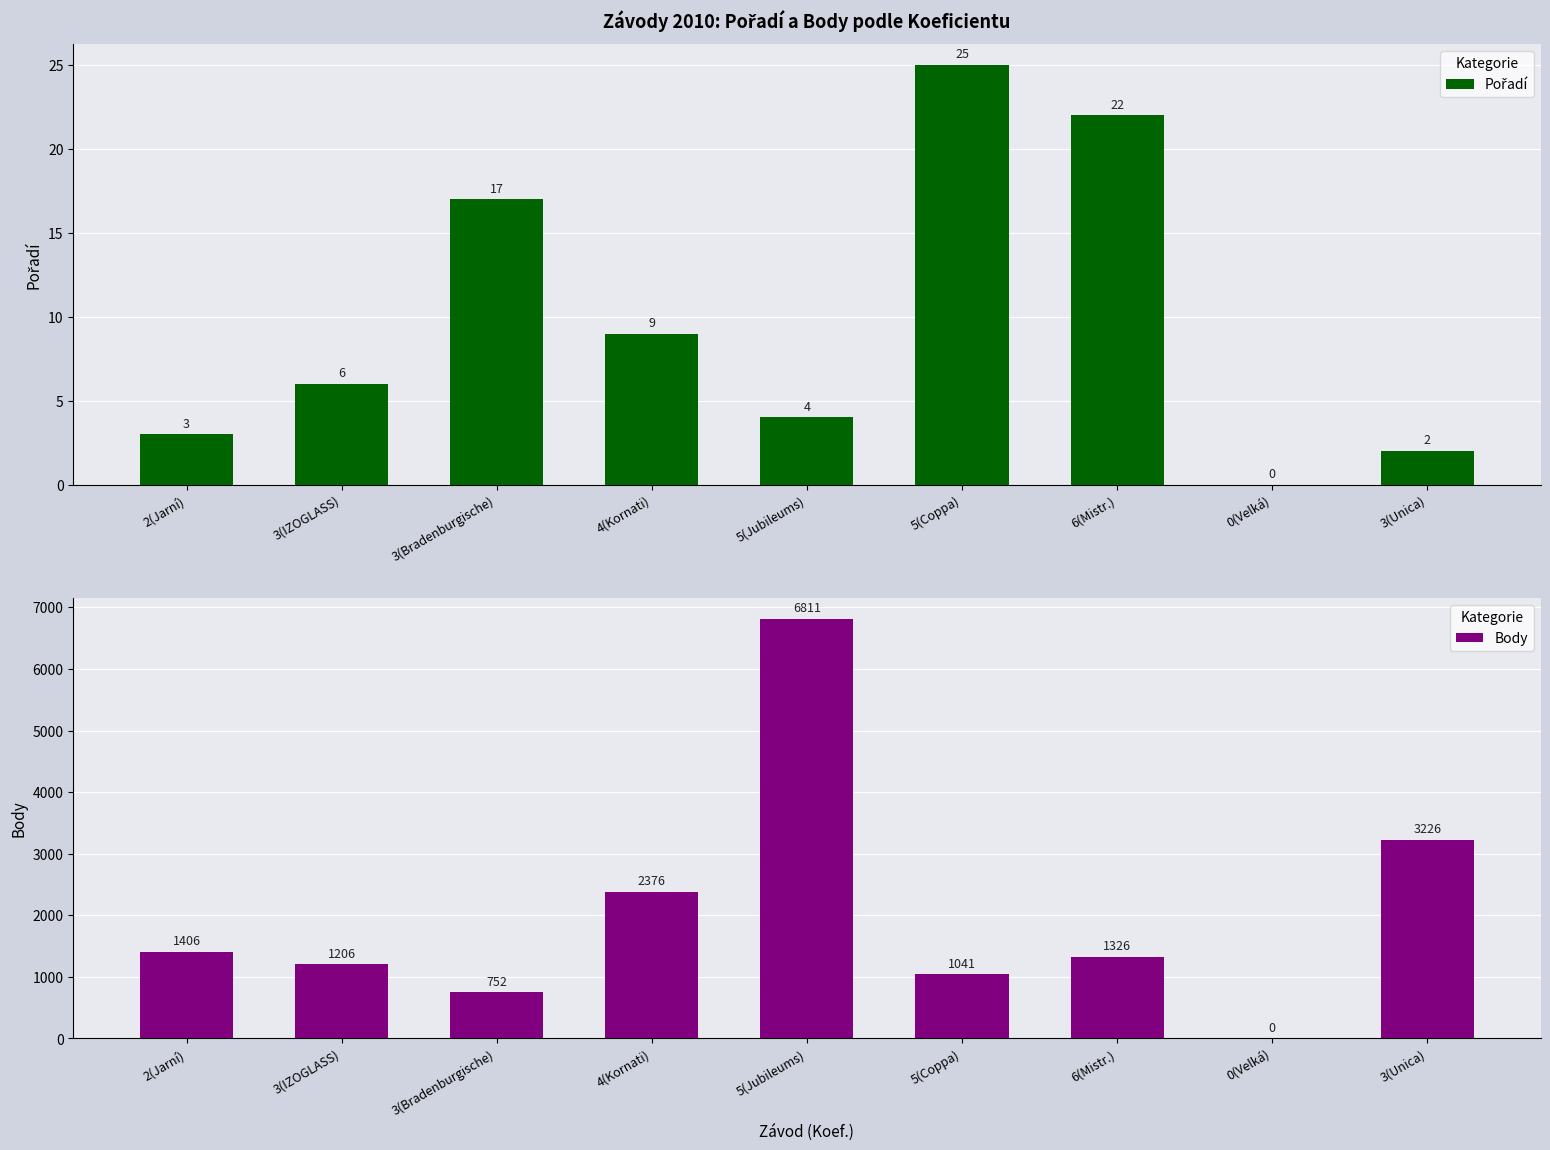

How many distinct data groups are displayed?

2